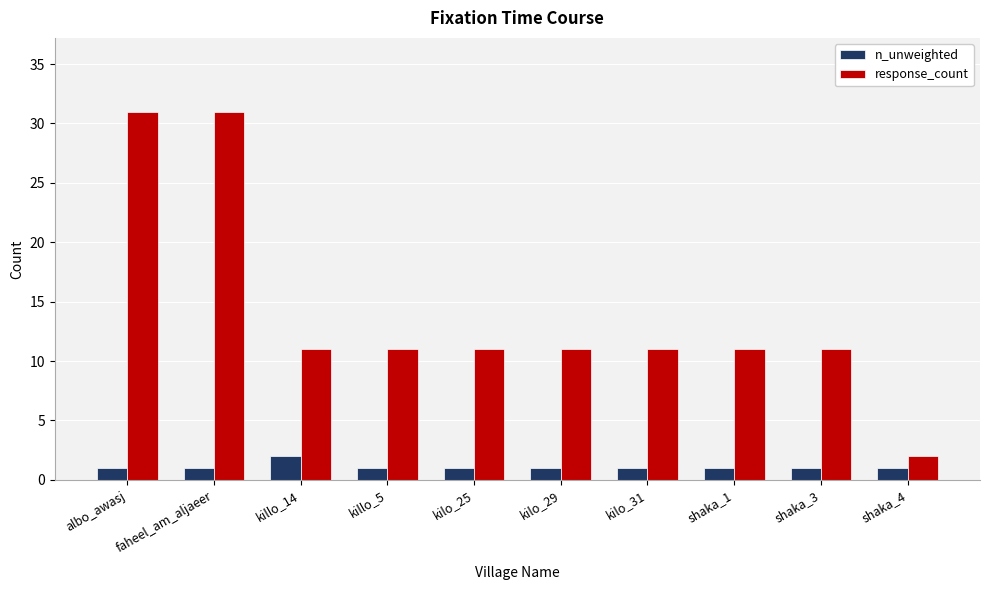

Which series has the largest total across all categories?

response_count